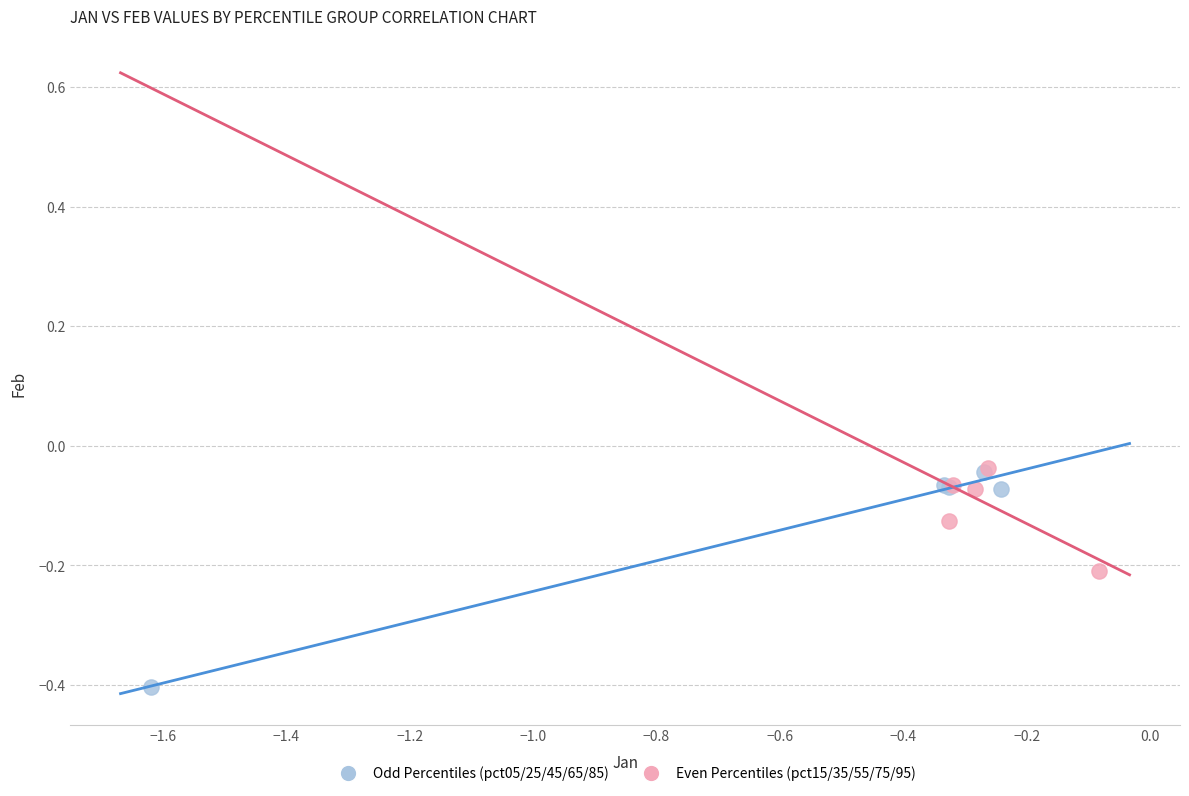

Which series has the largest Y range (max minus min)?

Odd Percentiles (pct05/25/45/65/85)